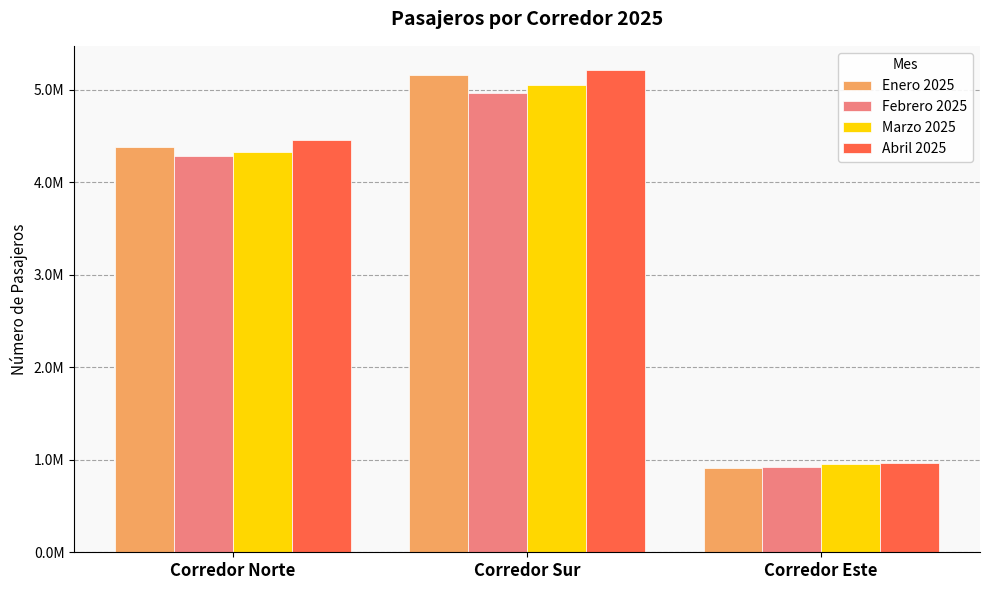

Is it true that Abril 2025 equals 322069 at Corredor Este?

False